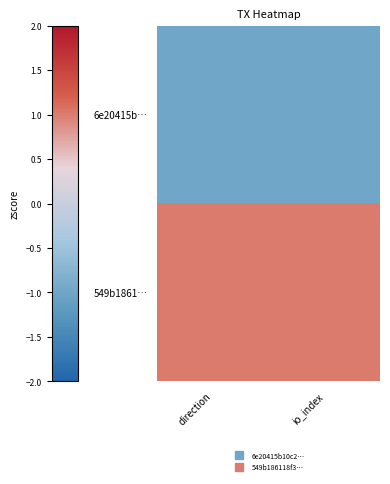

Which series has the largest total across all categories?

549b1861…